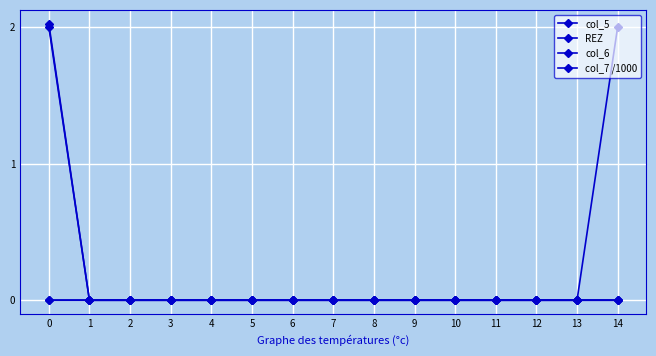

Is this an area chart (filled region under the line)?

No